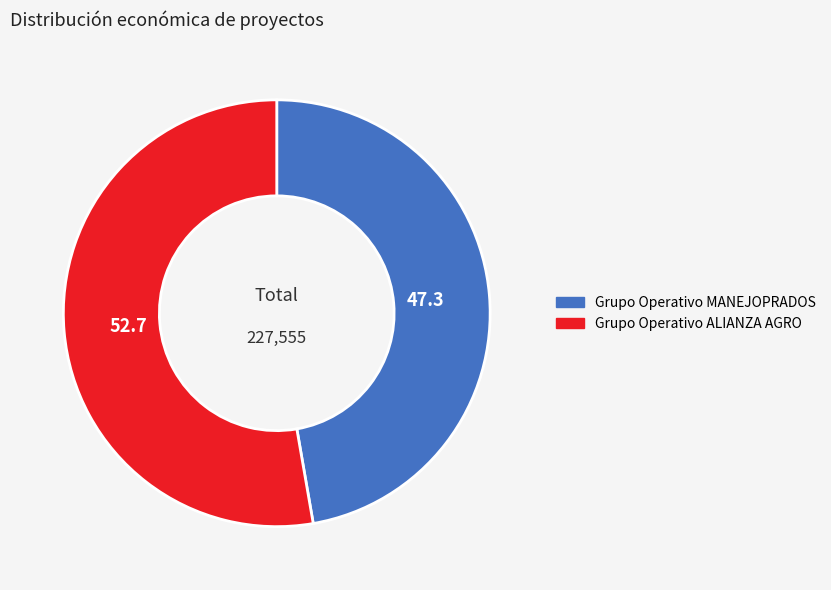

What is the majority slice?

Grupo Operativo ALIANZA AGRO